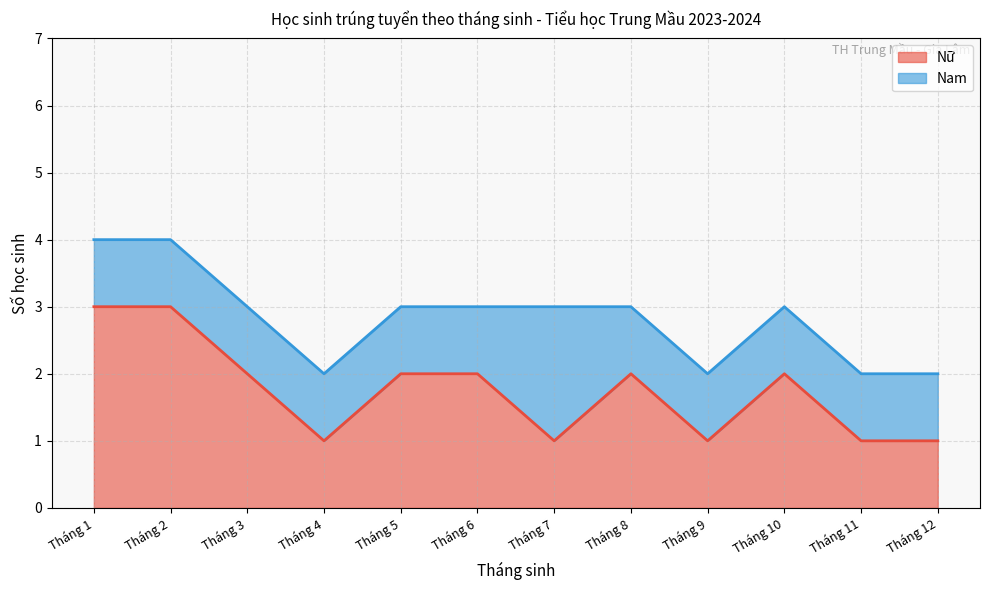

What is the ratio of the value at Tháng 2 to the value at Tháng 4?

3.0